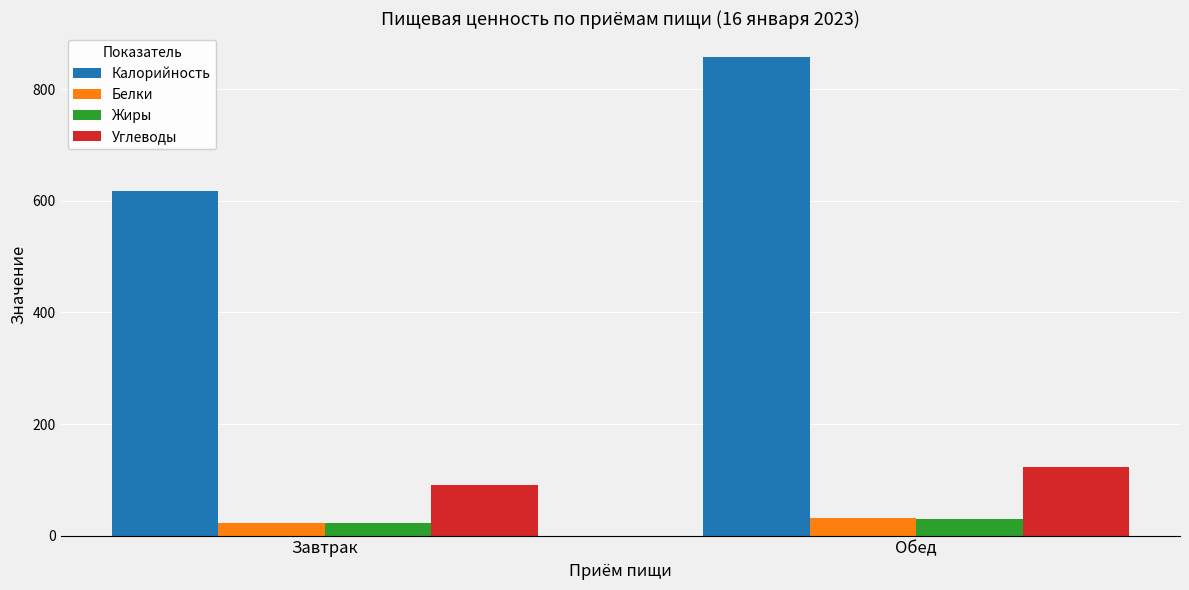

Which series has the largest total across all categories?

Калорийность